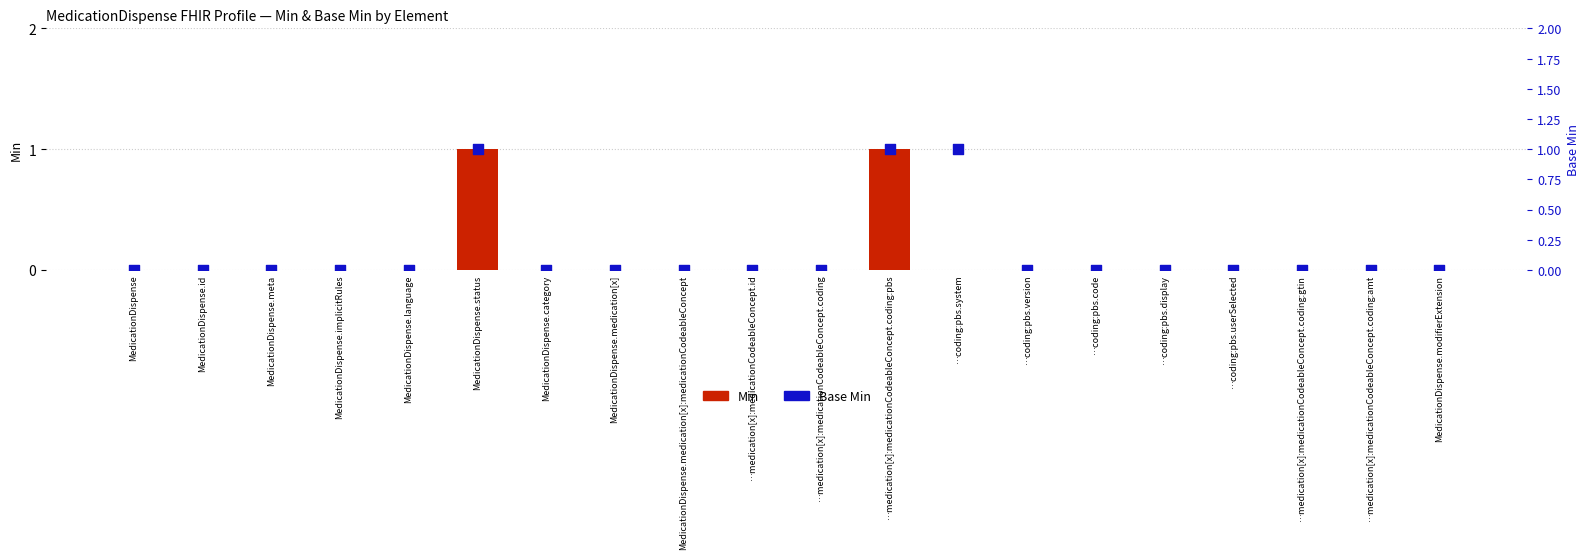

Which series has the widest spread of Y values?

Min